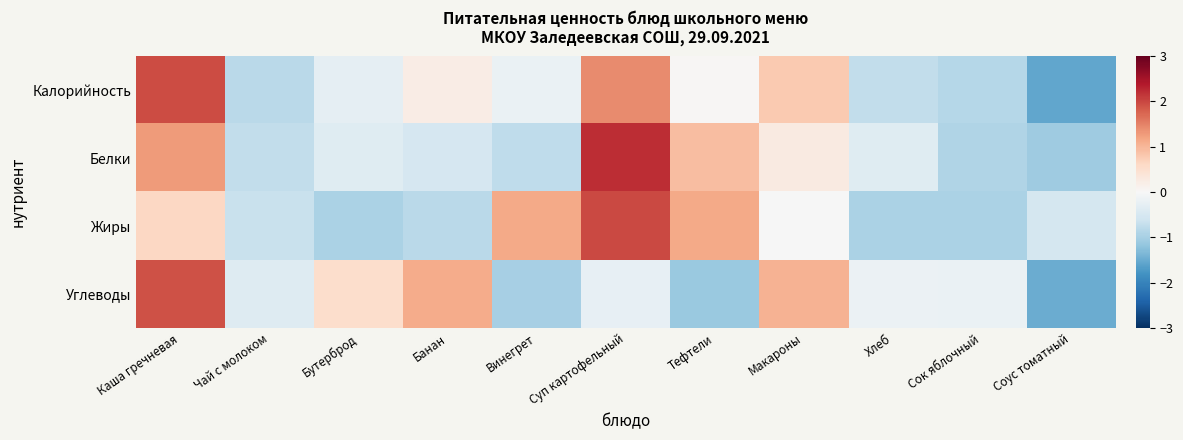

What is the smallest value displayed?

-1.6